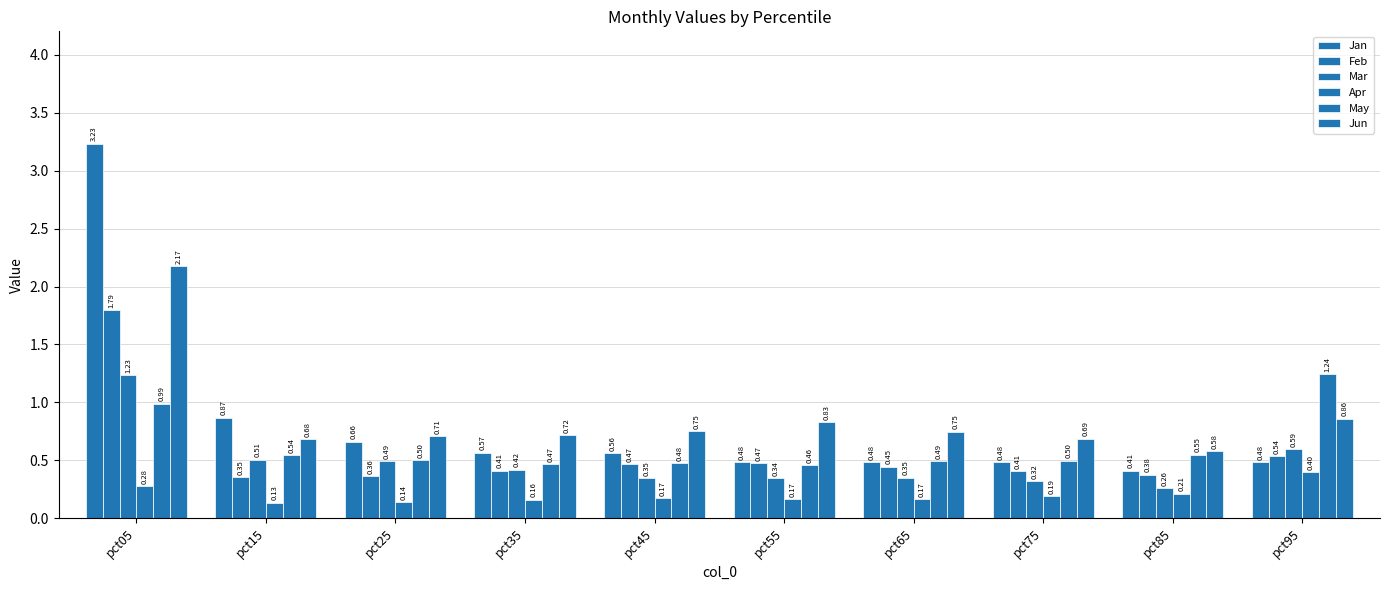

The value of Jun at pct75 is 1.0. True or false?

False